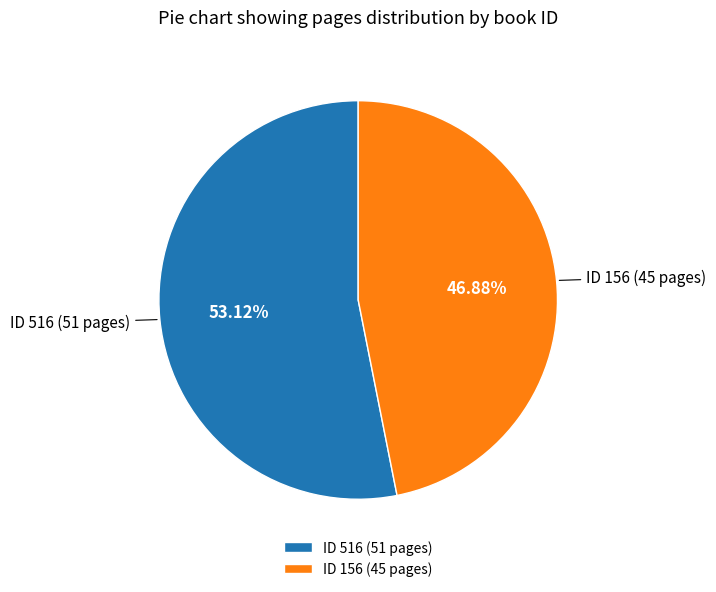

Is there a majority slice in this chart?

Yes